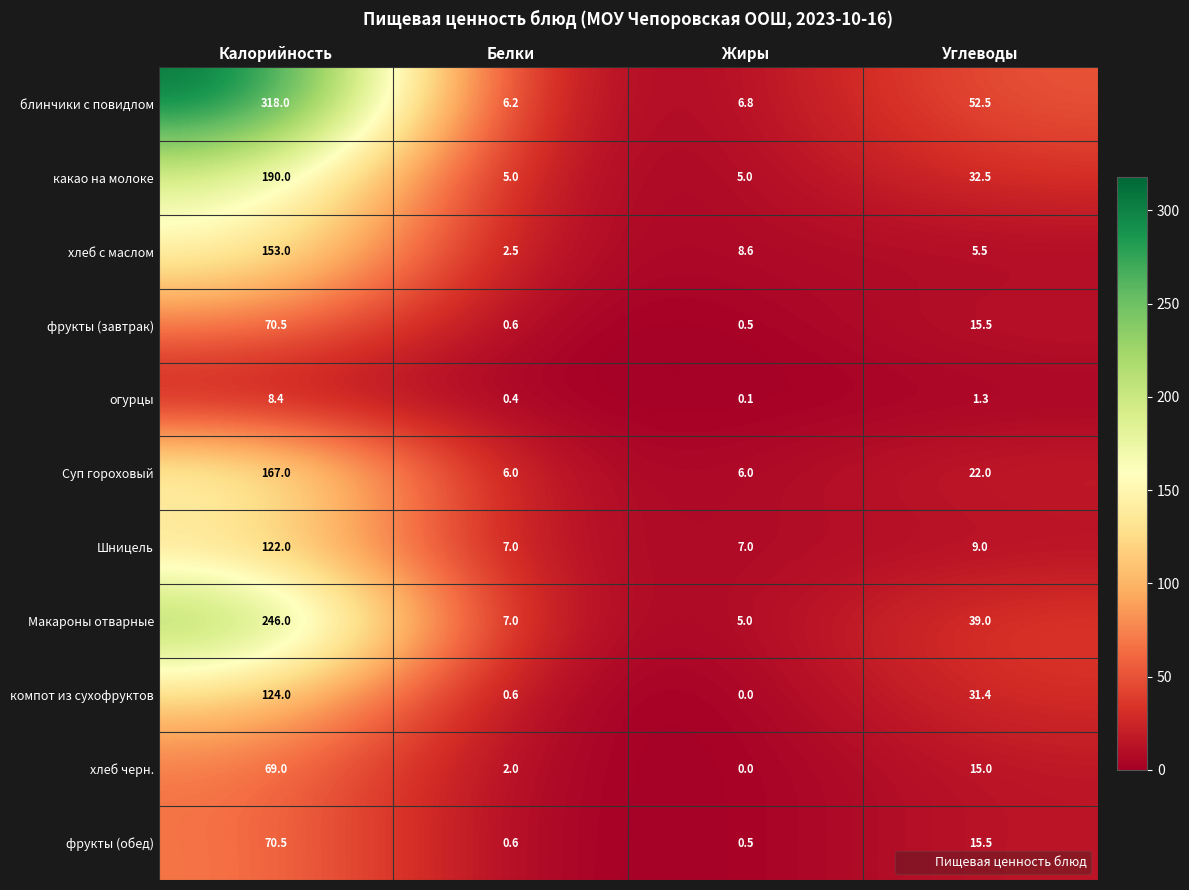

What is the approximate value of блинчики с повидлом at Белки?

6.2